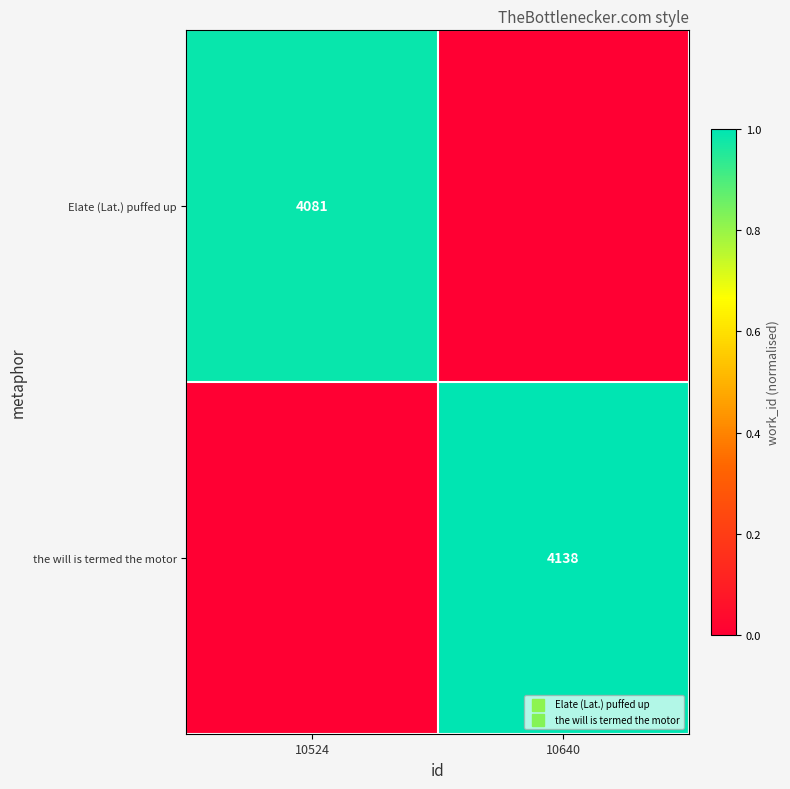

The the will is termed the motor series shows 0.0 at 10524. True or false?

True